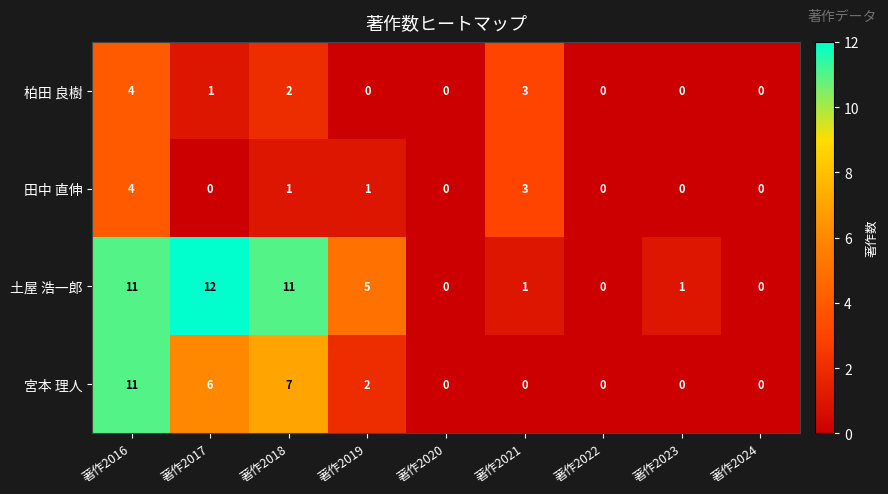

What is the difference between the 土屋 浩一郎 values at 著作2016 and 著作2022?

11